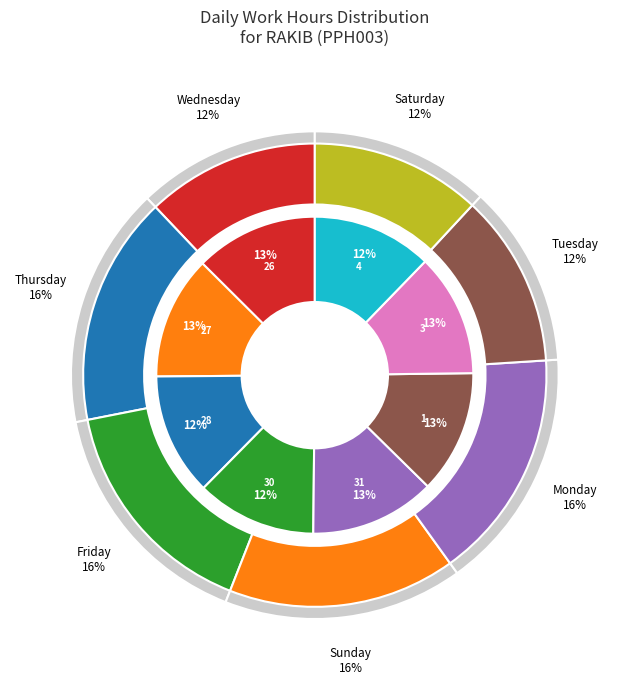

Does 30-Sun represent more than half of the total?

No